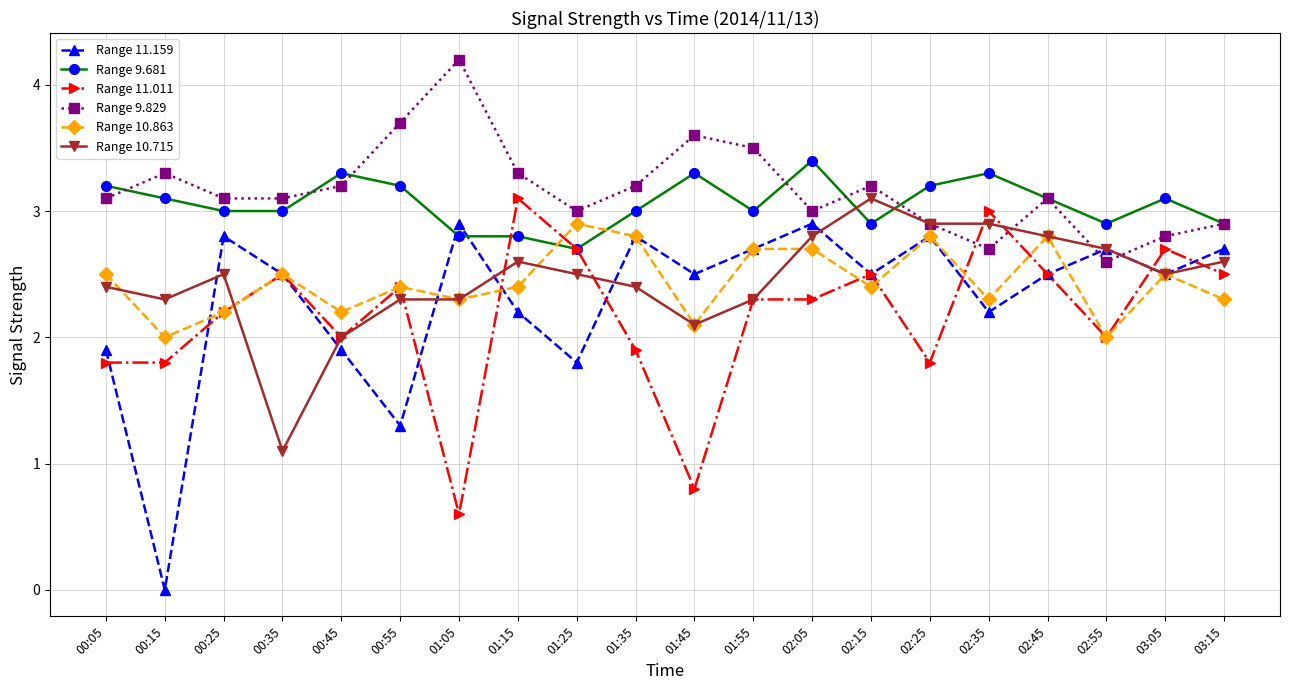

Which series has the largest total across all categories?

Range 9.829